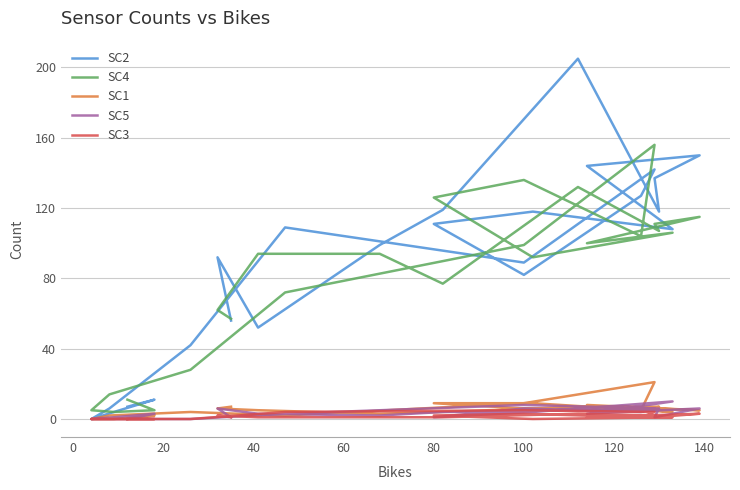

Reading left to right, transcribe all the data shown in this chart.

SC2: 7	11	4	0	6	42	109	89	142	127	82	111	118	108	144	150	137	118	205	119	99	52	92	56
SC4: 11	5	4	5	14	28	72	99	156	104	136	126	92	106	100	115	111	107	132	77	94	94	62	57
SC1: 0	2	0	0	2	4	2	9	21	5	6	9	9	4	8	5	6	7	7	4	3	5	6	7
SC5: 0	3	1	0	0	0	3	8	6	4	6	1	4	10	3	6	1	6	5	4	2	3	6	1
SC3: 0	0	0	0	0	0	4	5	4	1	3	2	0	1	1	3	1	2	3	1	1	1	2	1